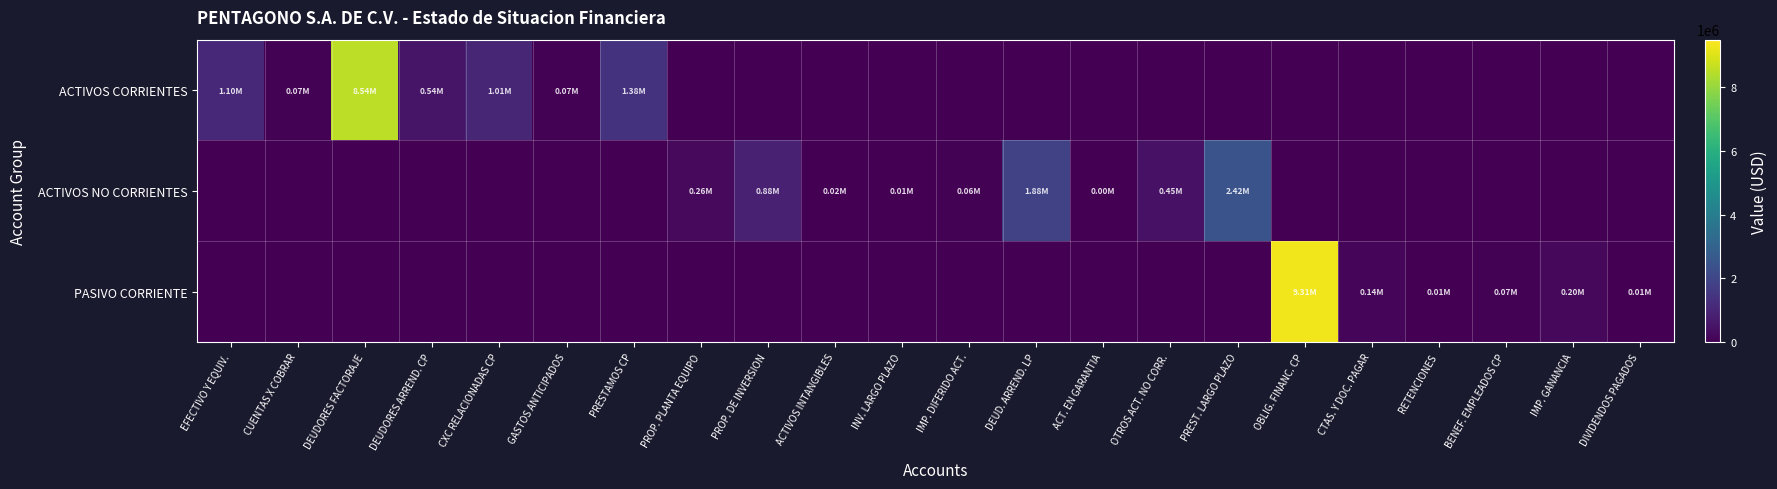

Which label corresponds to the smallest value in the chart?

PROP. PLANTA EQUIPO